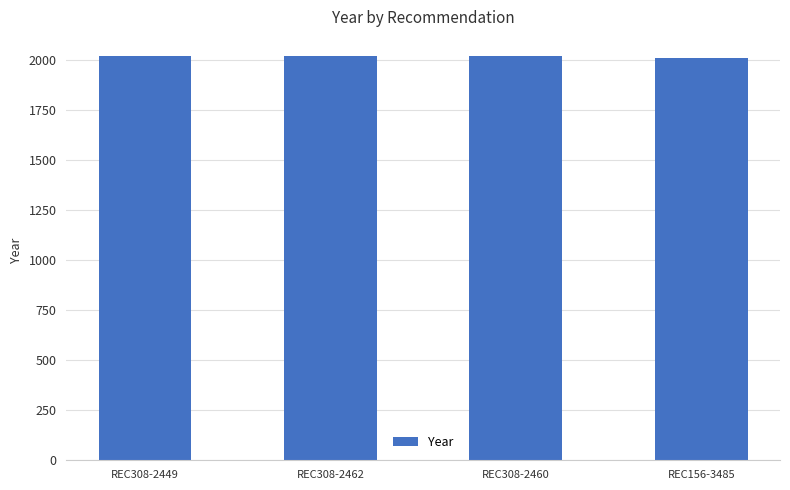

How many data points does each series have?

4